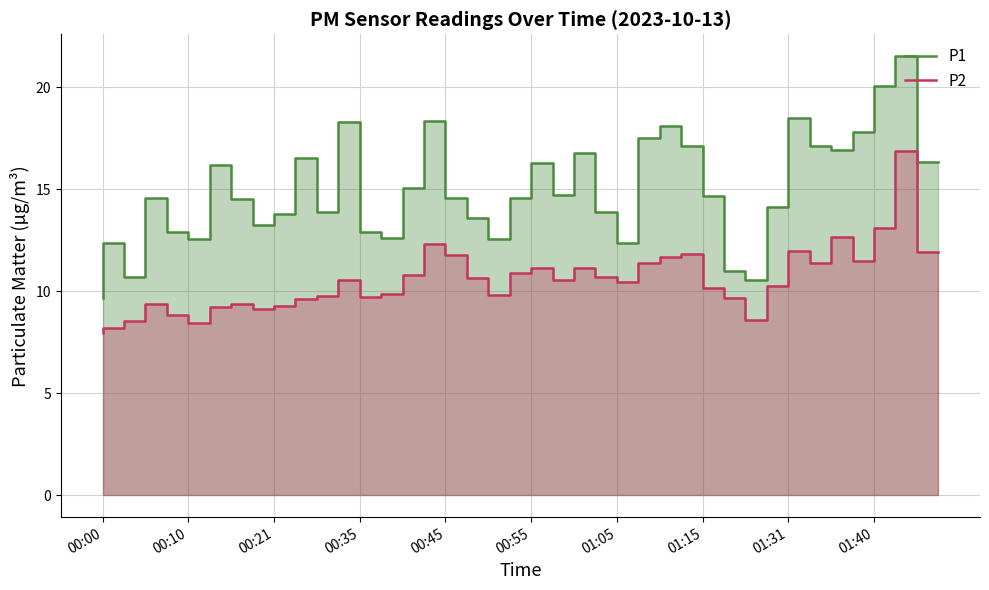

Rank the series by their average value, from highest to lowest.

P1, P2